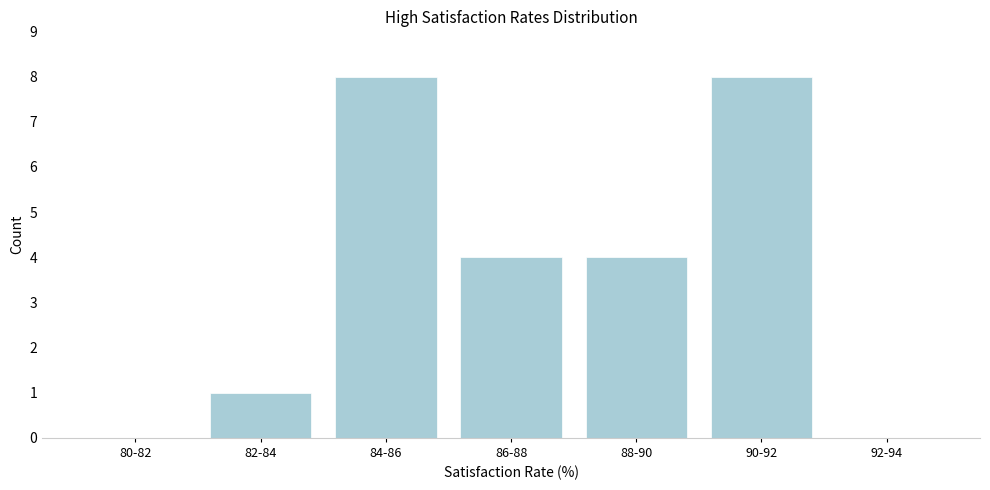

Reading left to right, list all the values displayed in this chart.

80-82=0	82-84=1	84-86=8	86-88=4	88-90=4	90-92=8	92-94=0